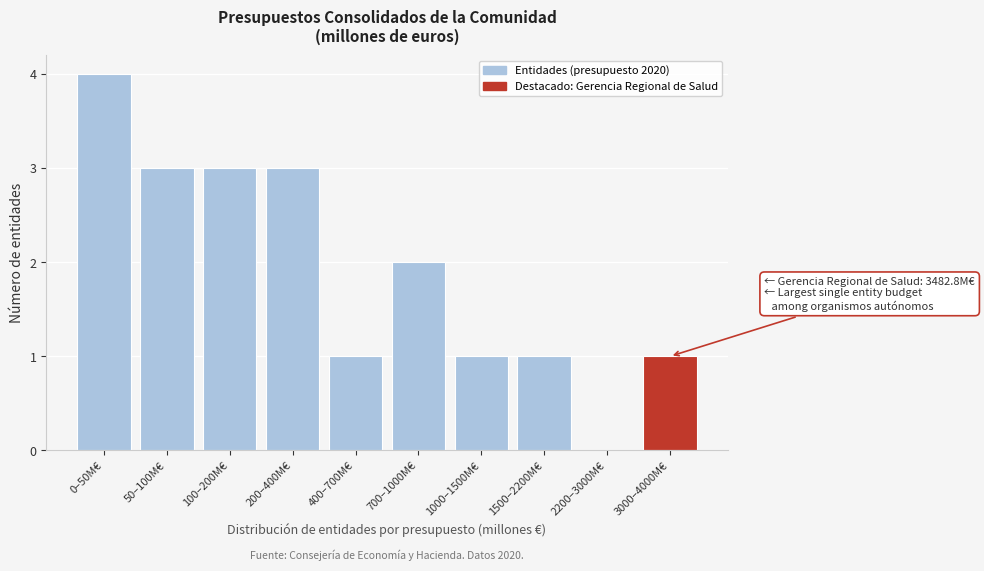

Reading right to left, list all the values displayed in this chart.

3000–4000M€=1	2200–3000M€=0	1500–2200M€=1	1000–1500M€=1	700–1000M€=2	400–700M€=1	200–400M€=3	100–200M€=3	50–100M€=3	0–50M€=4